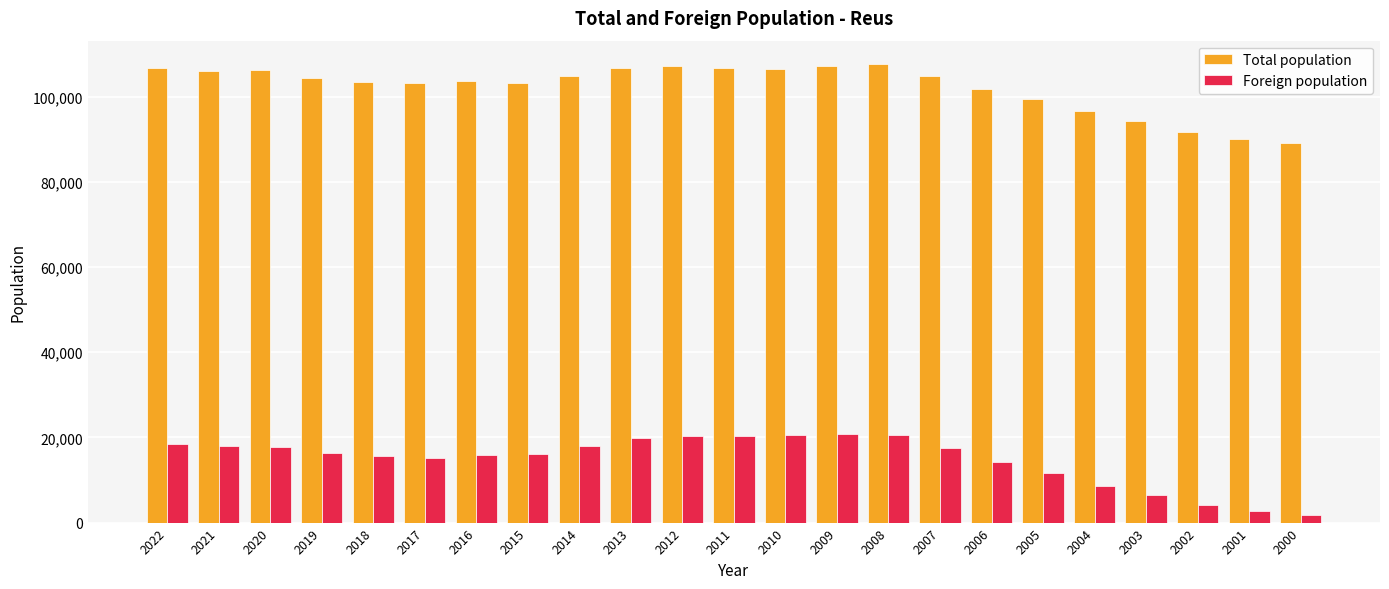

What is the lowest value of the Total population series?

89179